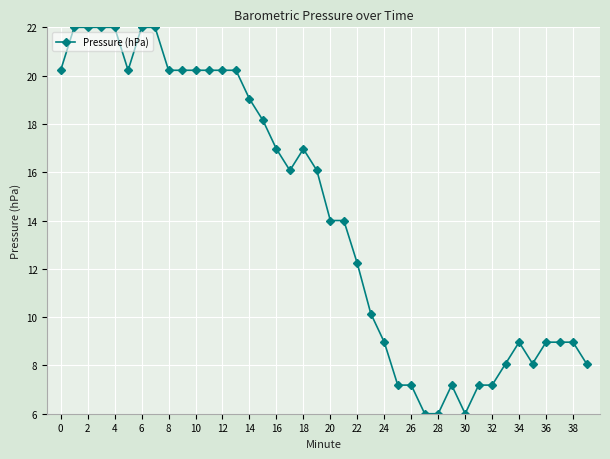

How many values exceed 16?

20